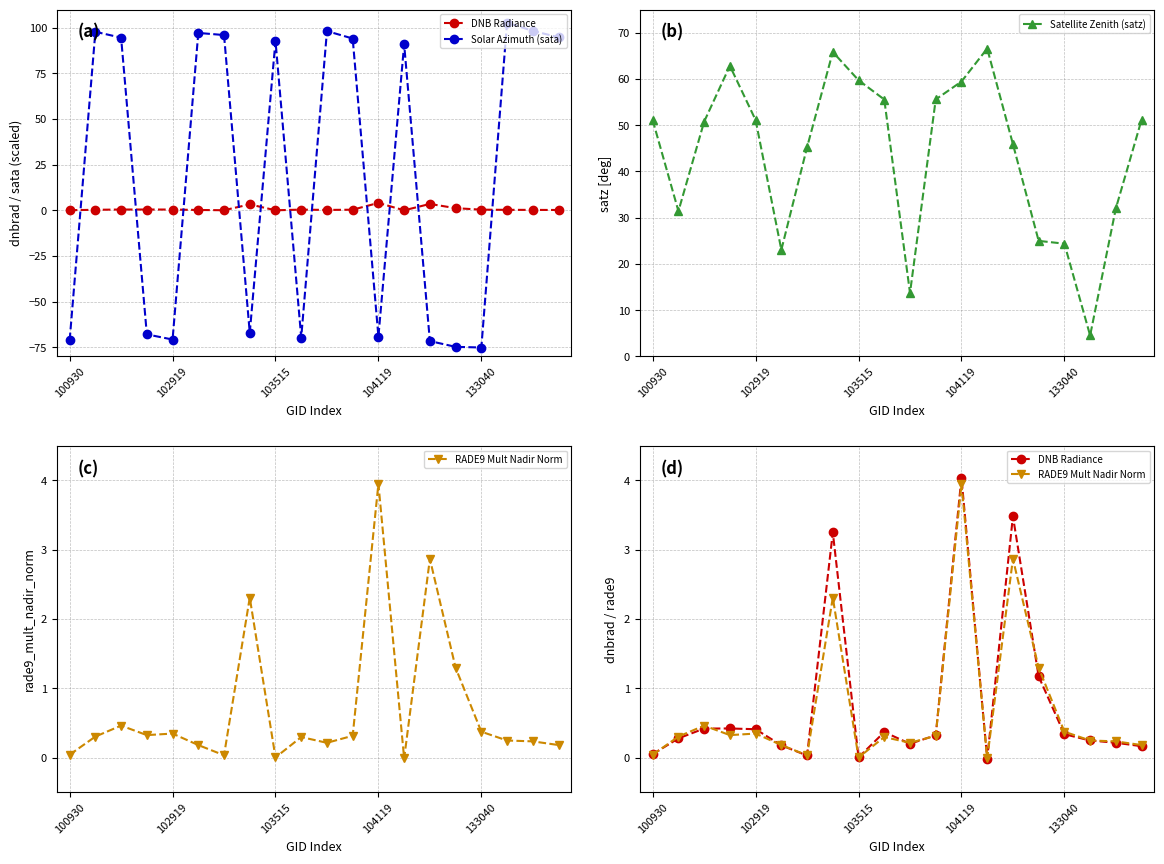

List the series in order of their peak value, highest first.

Solar Azimuth (sata), Satellite Zenith (satz), DNB Radiance, RADE9 Mult Nadir Norm